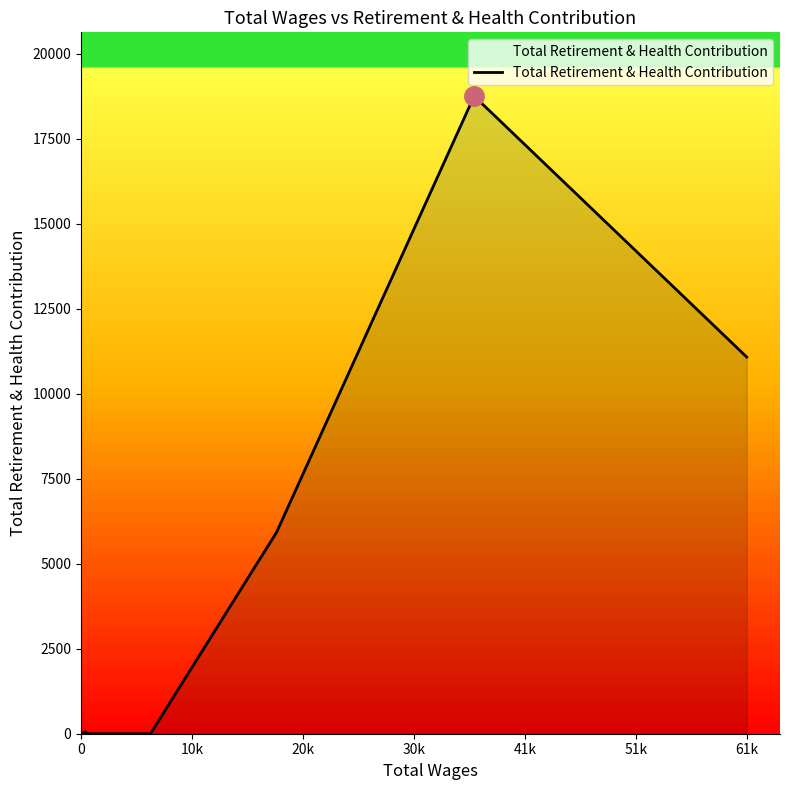

Reading right to left, transcribe all the data shown in this chart.

11082	18758	5923	0	0	0	0	0	0	0	58	0	0	0	44	23